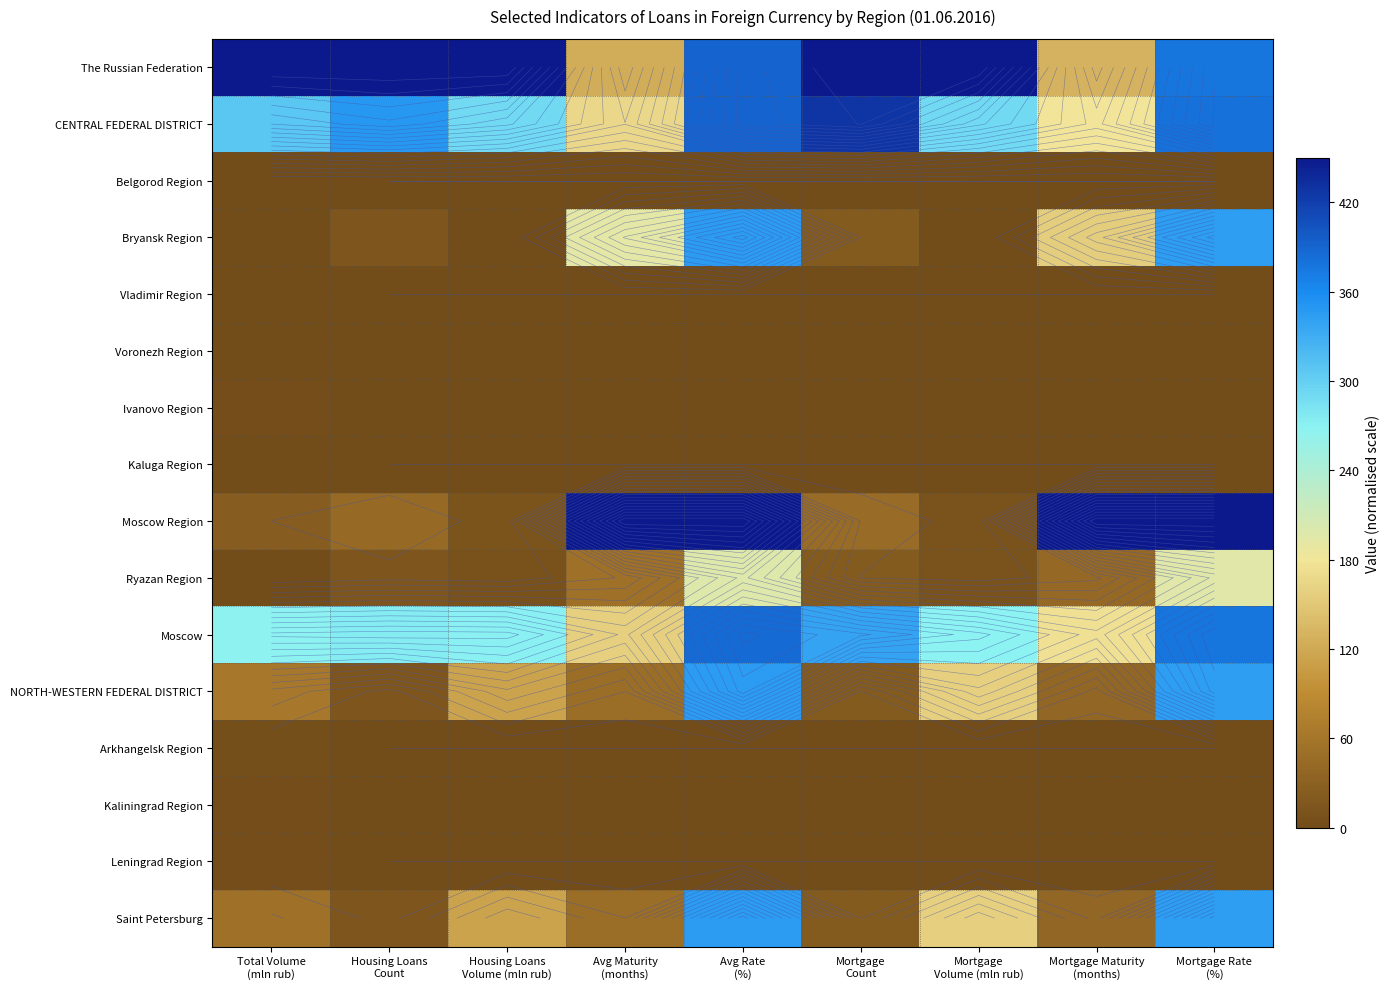

True or false: Kaliningrad Region has a value of 0.0 at Mortgage Maturity (months).

True